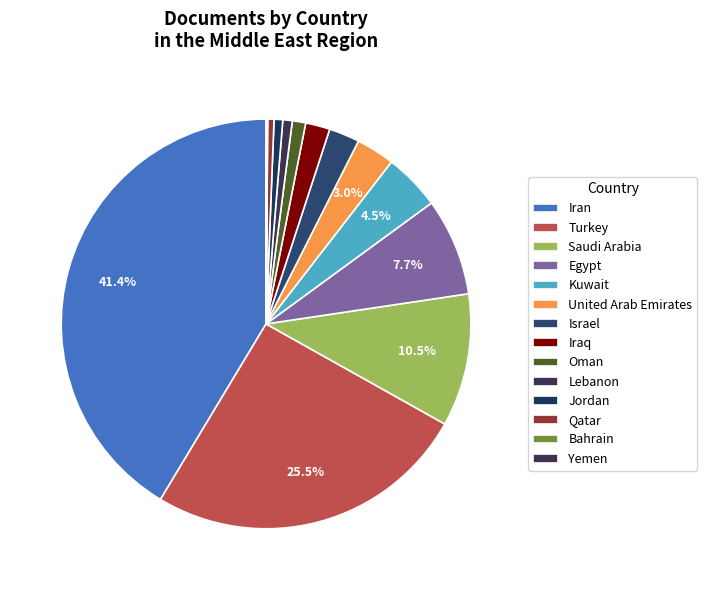

Which category has the biggest portion of the pie?

Iran